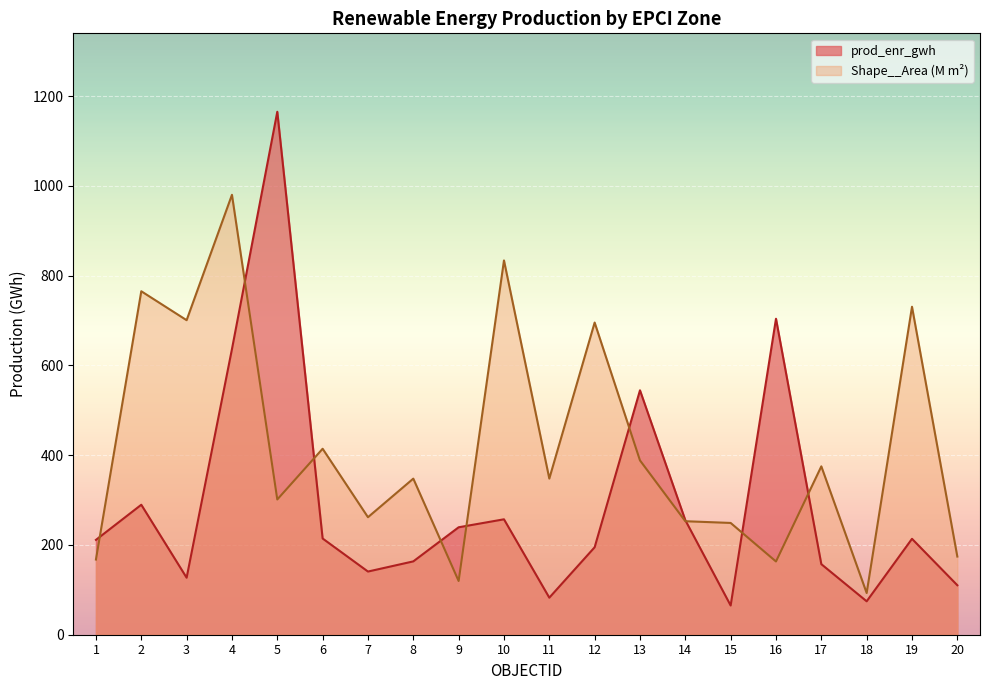

Where is the first local maximum for prod_enr_gwh?

2